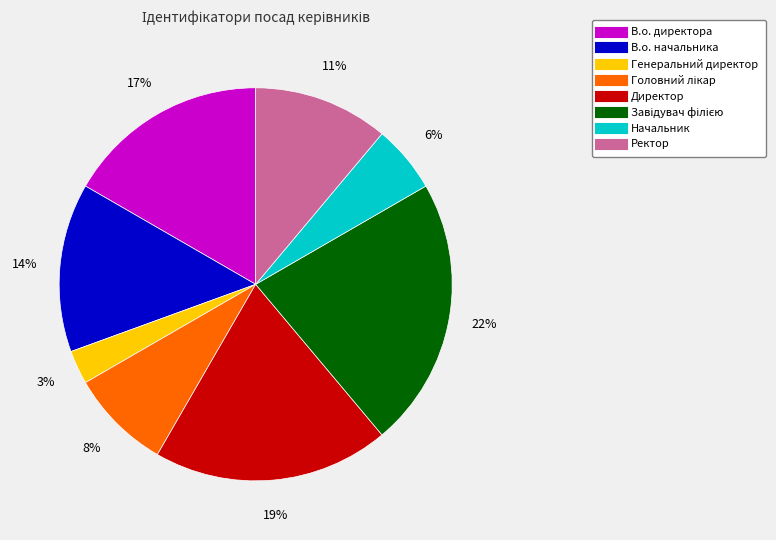

To the nearest percent, what portion does В.о. начальника represent?

14%